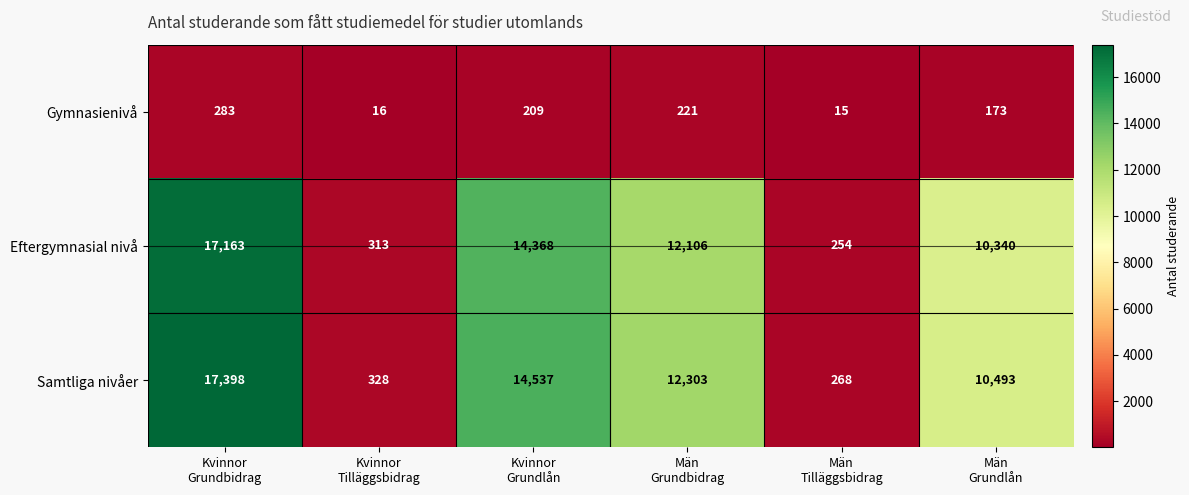

Reading right to left, extract all data points from this chart.

Gymnasienivå: 173	15	221	209	16	283
Eftergymnasial nivå: 10340	254	12106	14368	313	17163
Samtliga nivåer: 10493	268	12303	14537	328	17398